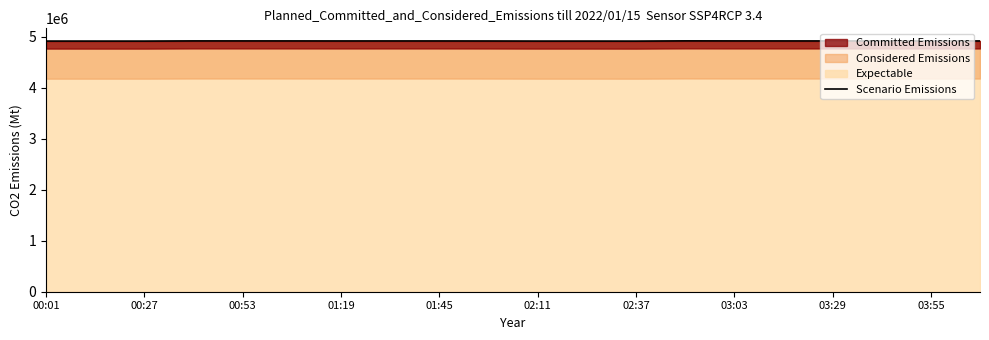

What is the highest value of the Expectable series?

4920777